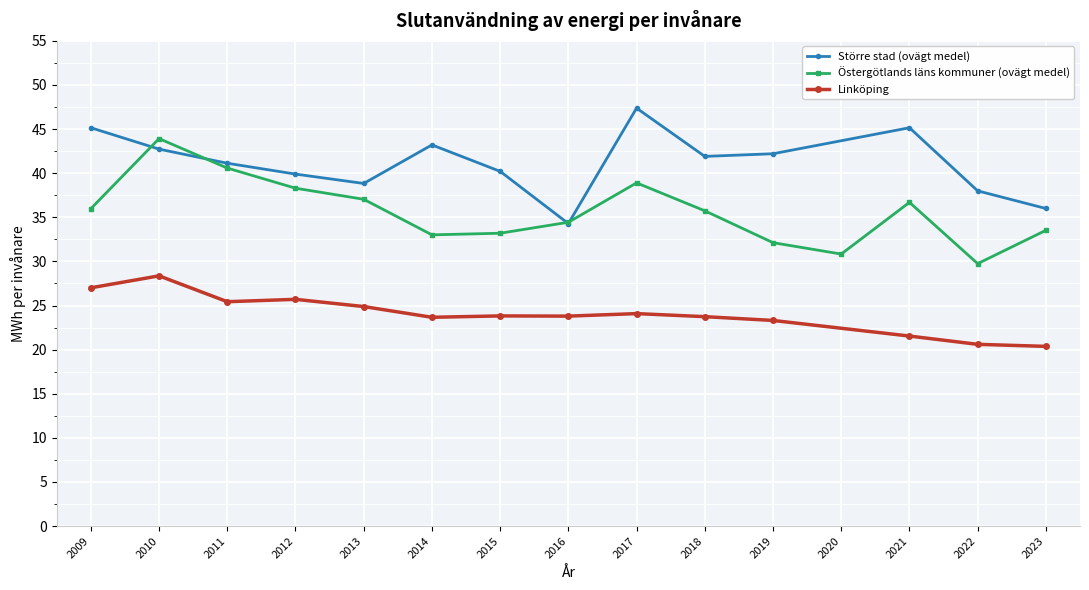

Which category has the highest value in the Linköping series?

2010